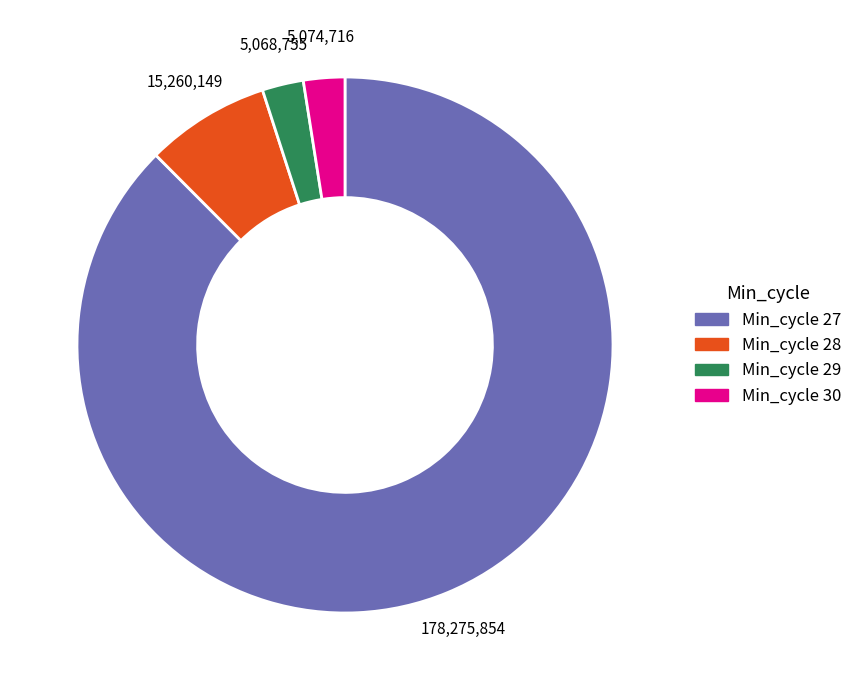

Count the number of slices in the pie.

4